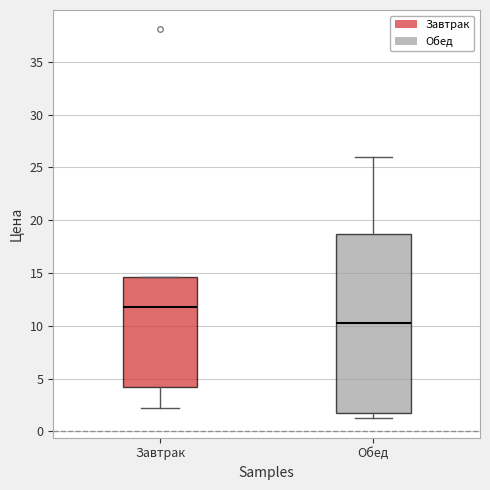

Reading left to right, transcribe this box plot: for each box, give where its median line is, the range the box spans, and where its two whiskers end, as read against the y-axis. The values are not printed on the chart, so give them approximately, as read against the axis.

Завтрак: median 12.0, box 4.0 to 14.5, whiskers 2.0 to 14.5
Обед: median 10.5, box 1.5 to 18.5, whiskers 1.5 (just below the box's lower edge) to 26.0